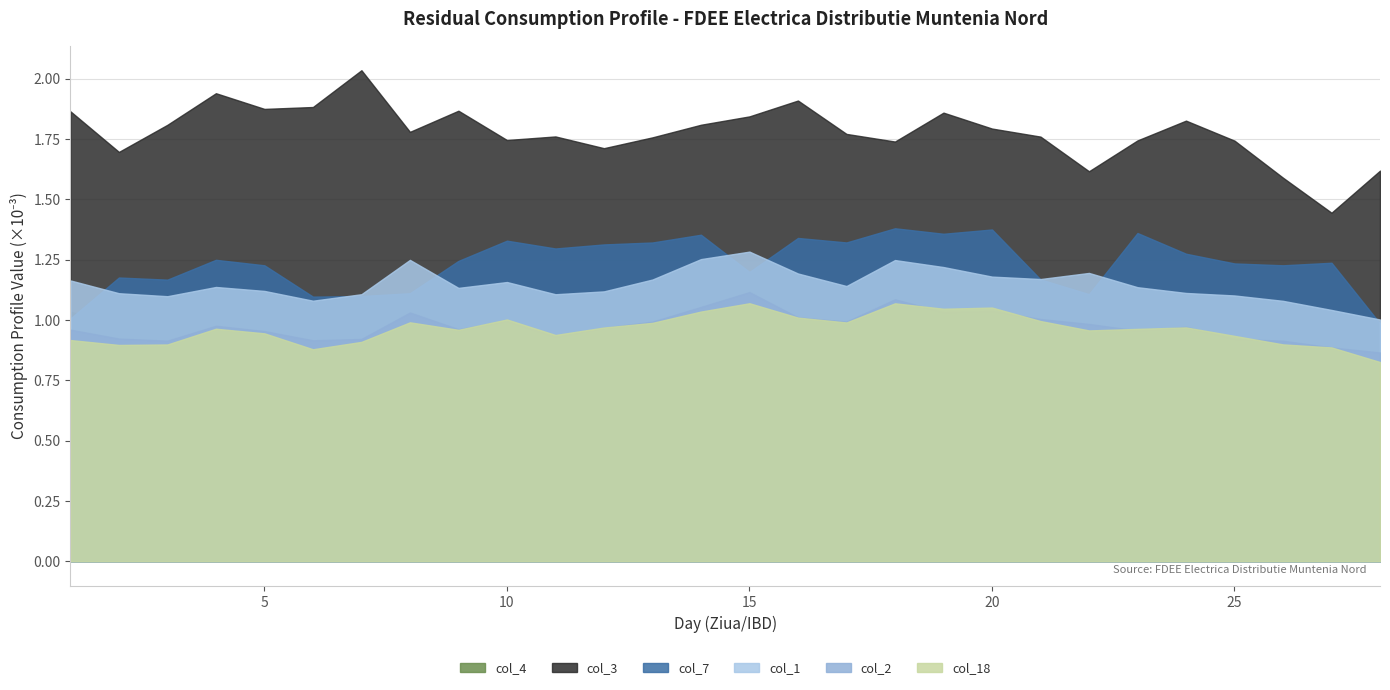

True or false: col_3 and col_4 intersect in this chart.

False